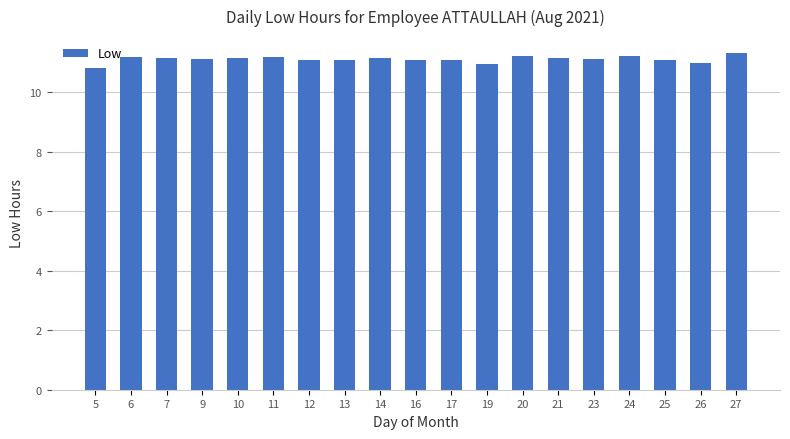

Are the bars grouped side by side (vs. stacked)?

No